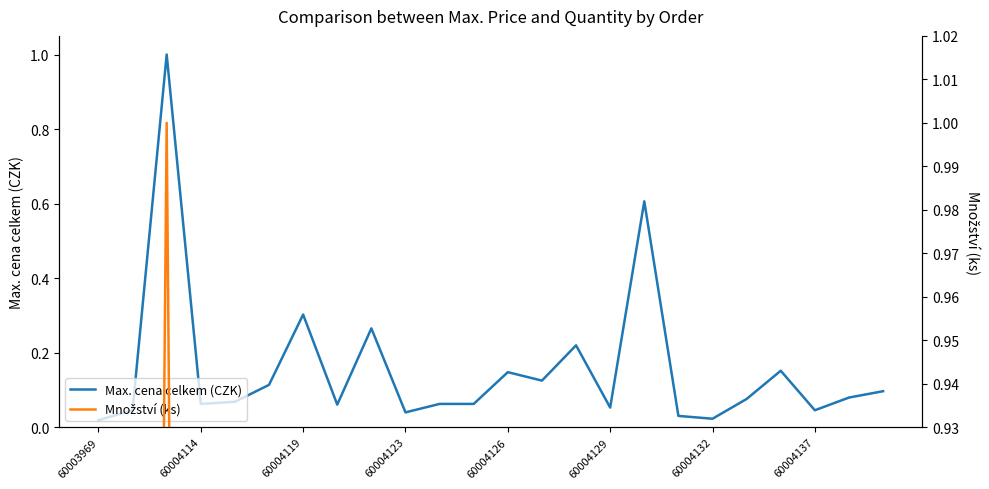

How many distinct data groups are displayed?

2